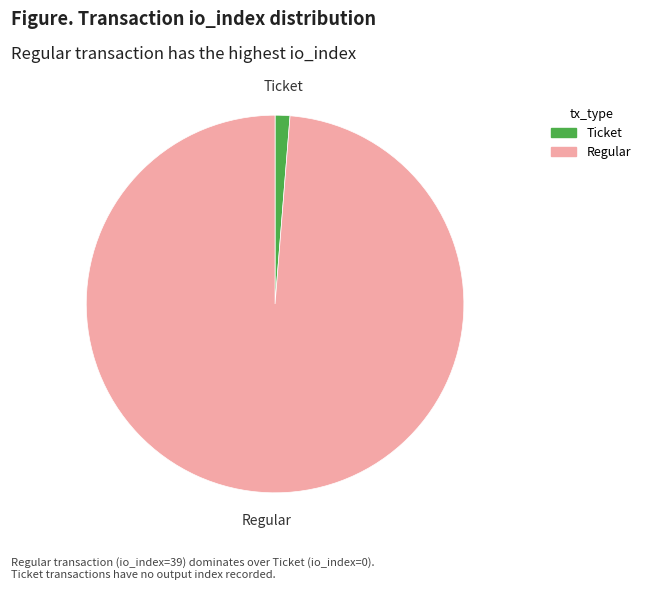

Does Regular represent more than half of the total?

Yes